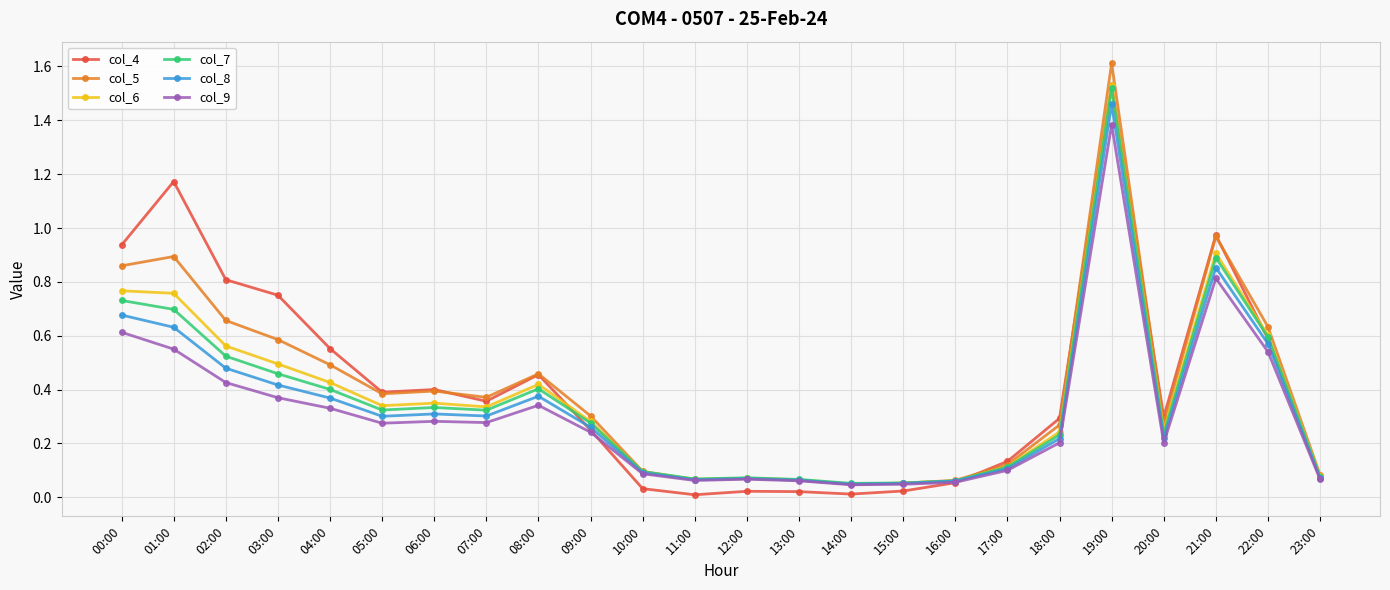

Is the value of col_8 at 18:00 greater than the value of col_4 at 20:00?

No